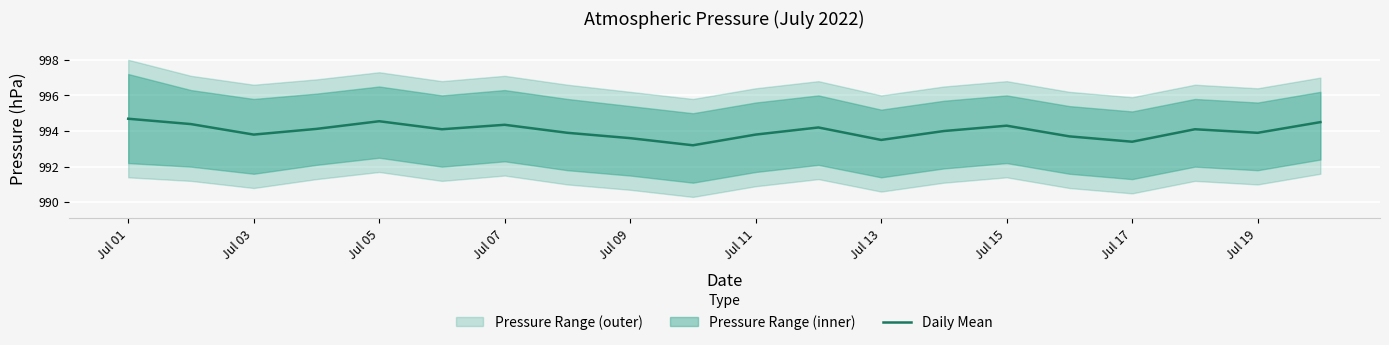

Reading right to left, transcribe all the data shown in this chart.

994.5	993.9	994.1	993.4	993.7	994.3	994.0	993.5	994.2	993.8	993.2	993.6	993.9	994.4	994.1	994.5	994.1	993.8	994.4	994.7